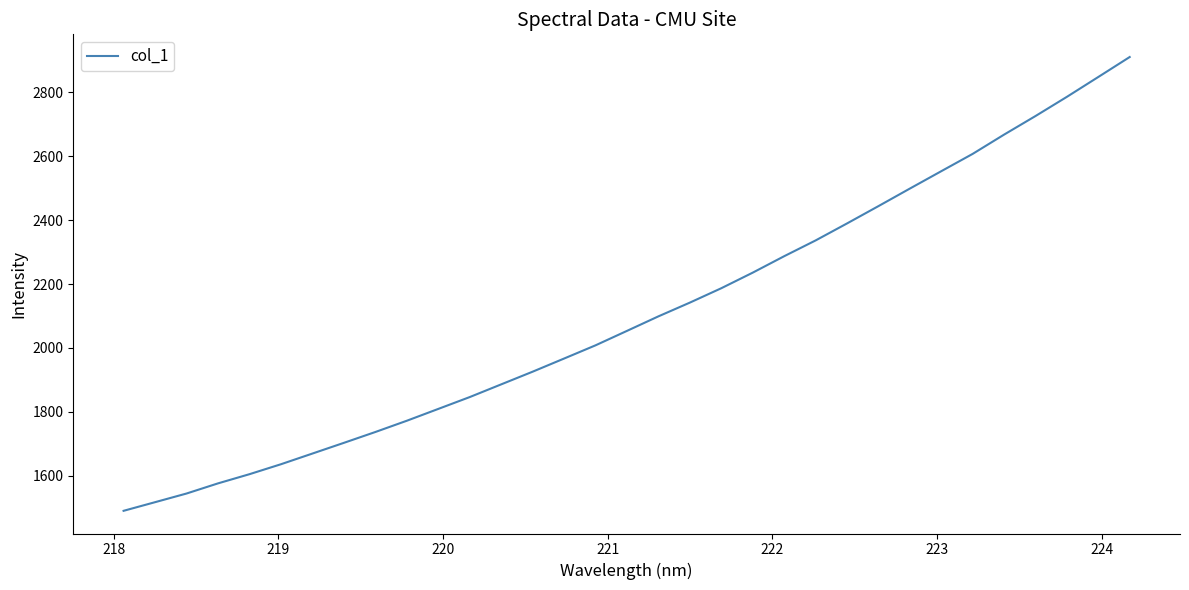

What is the maximum value shown in the chart?

2911.1